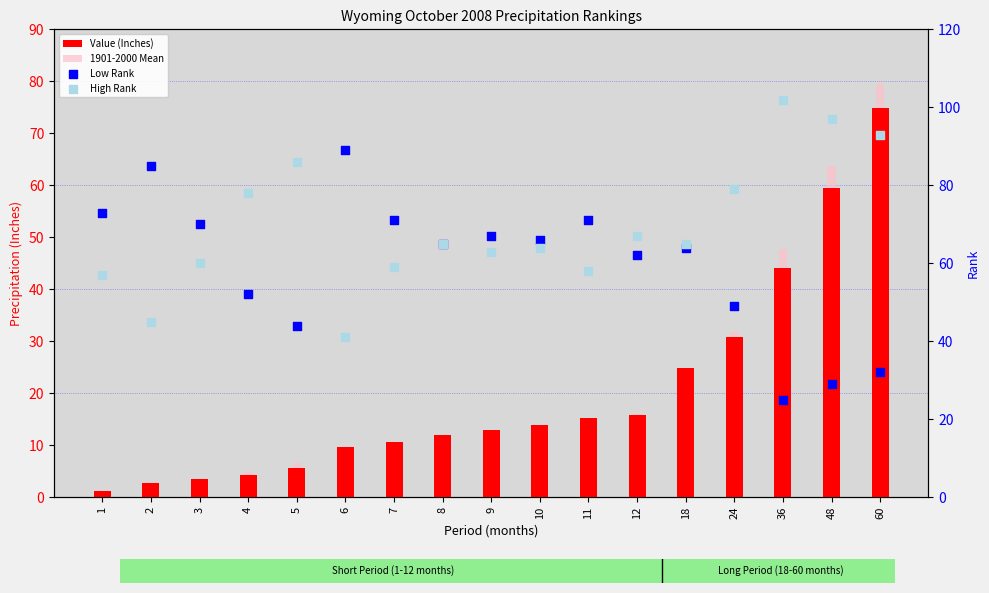

Which series has the largest total across all categories?

High Rank